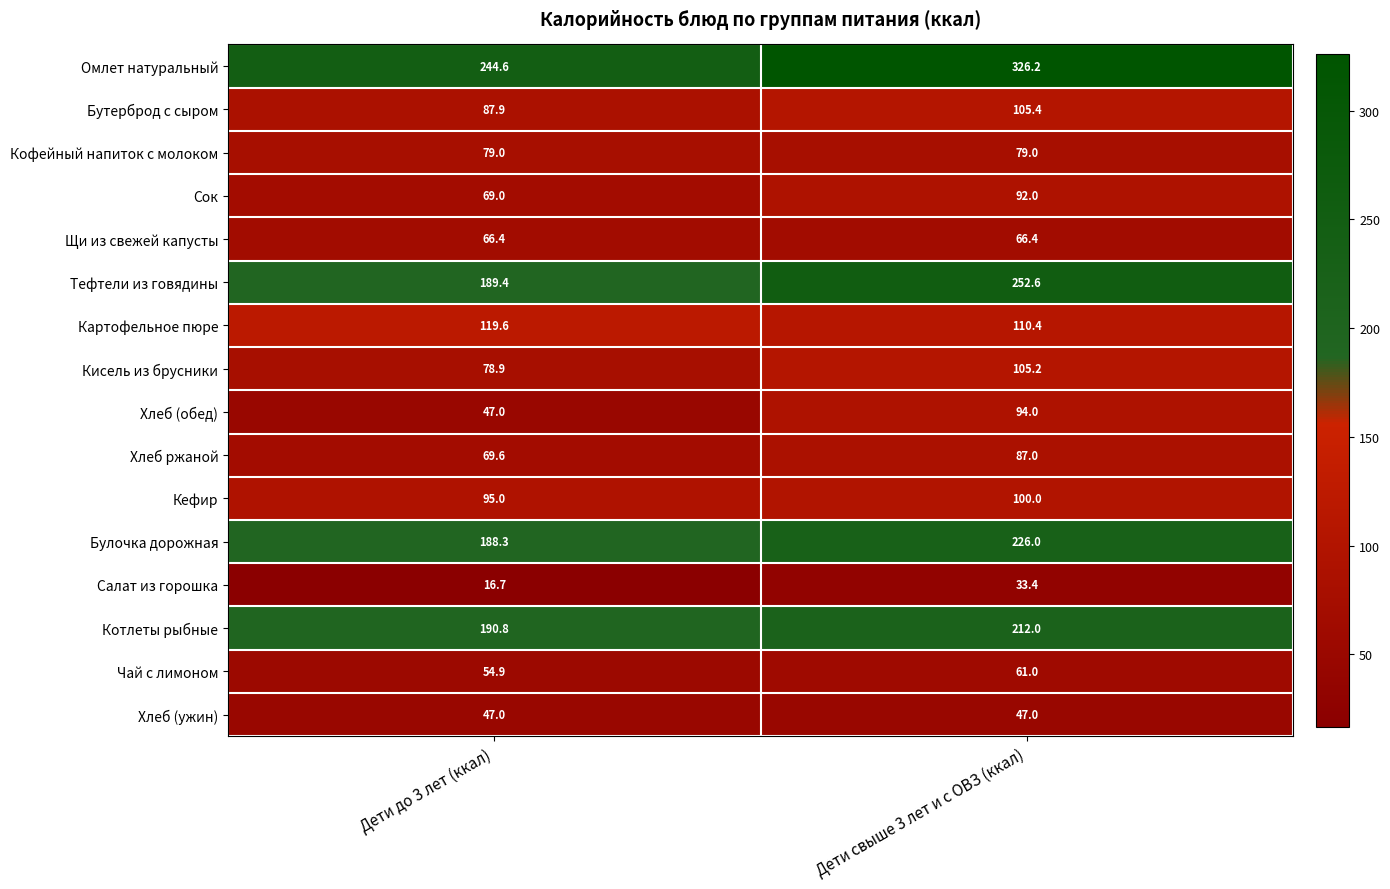

Read the Тефтели из говядины value at Дети свыше 3 лет и с ОВЗ (ккал).

252.6